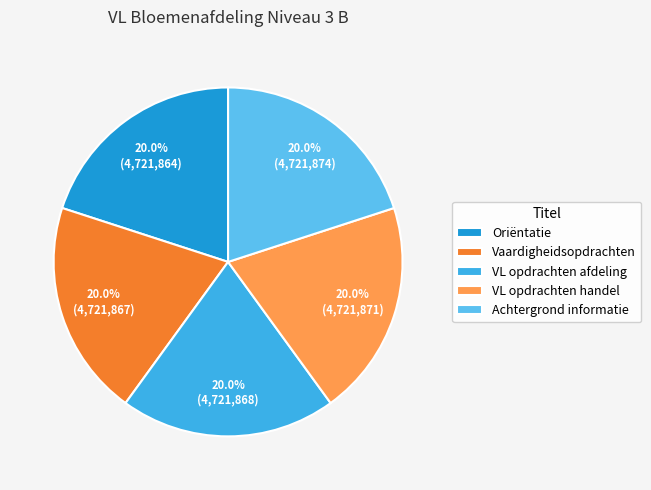

How many segments does this pie chart have?

5